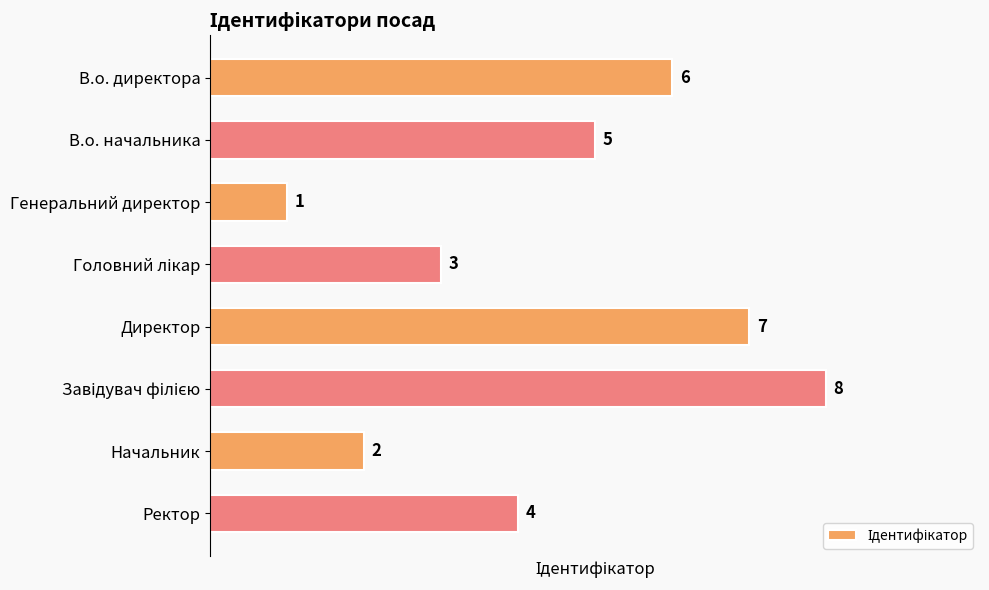

What is the sum of all values?

36